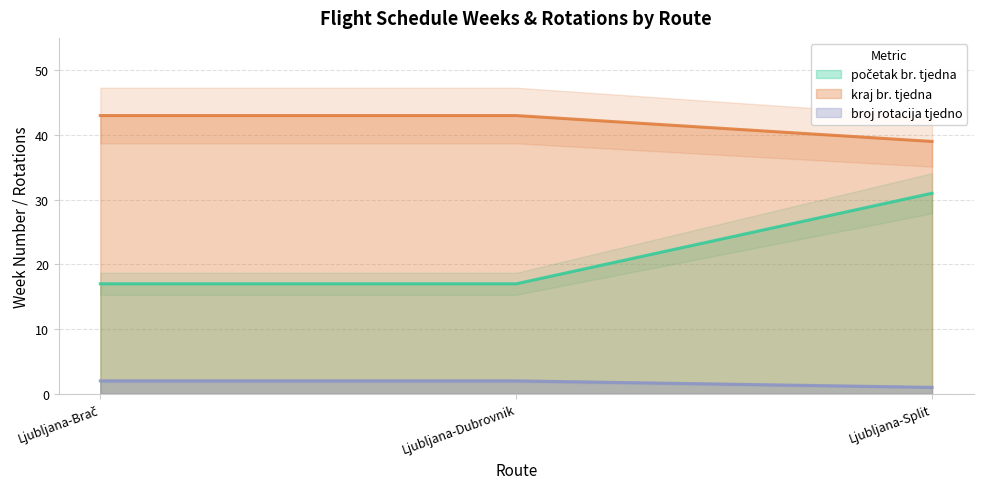

True or false: broj rotacija tjedno has a value of 2 at Ljubljana-Dubrovnik.

True